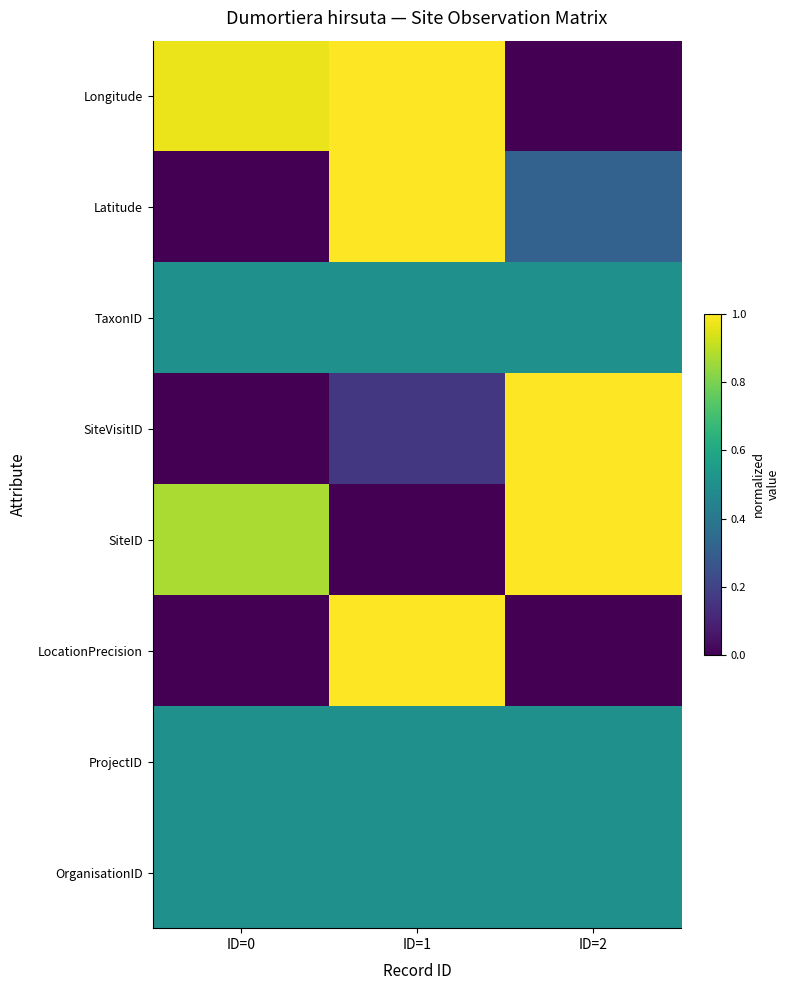

Reading right to left, list all the values displayed in this chart.

Longitude: ID=2=0.0	ID=1=1.0	ID=0=1.0
Latitude: ID=2=0.3	ID=1=1.0	ID=0=0.0
TaxonID: ID=2=0.5	ID=1=0.5	ID=0=0.5
SiteVisitID: ID=2=1.0	ID=1=0.2	ID=0=0.0
SiteID: ID=2=1.0	ID=1=0.0	ID=0=0.9
LocationPrecision: ID=2=0.0	ID=1=1.0	ID=0=0.0
ProjectID: ID=2=0.5	ID=1=0.5	ID=0=0.5
OrganisationID: ID=2=0.5	ID=1=0.5	ID=0=0.5